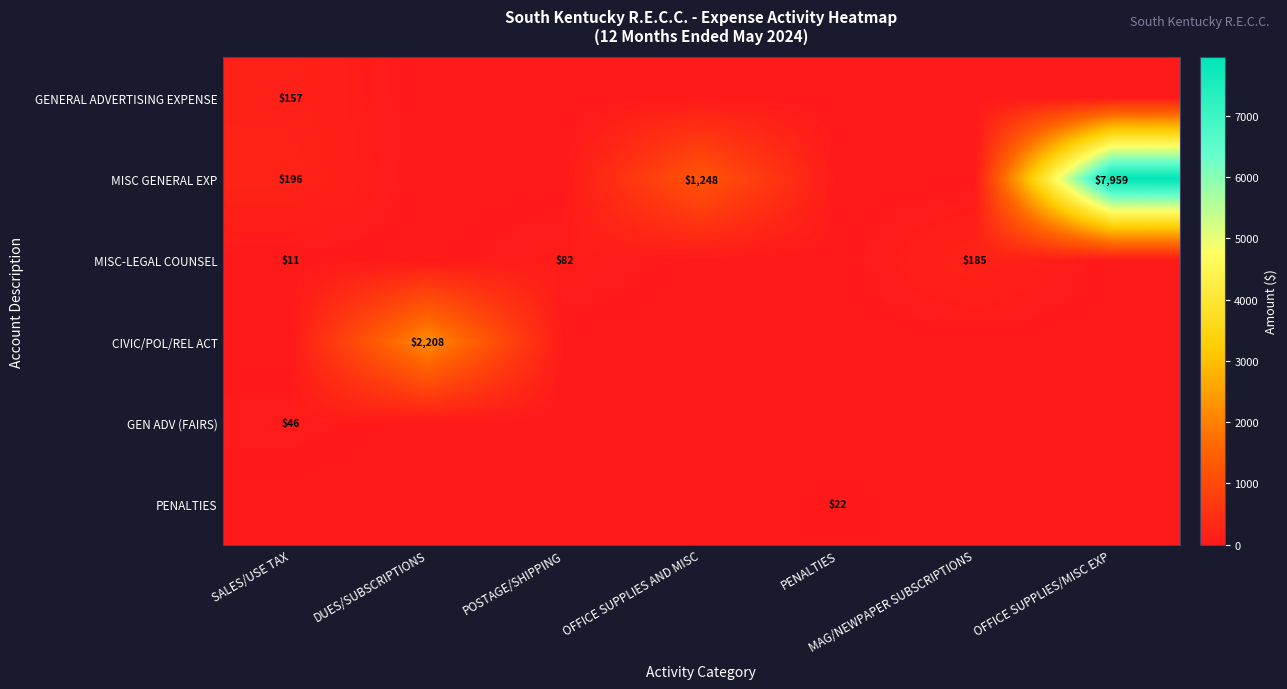

At which category is the sum across all series the highest?

OFFICE SUPPLIES/MISC EXP